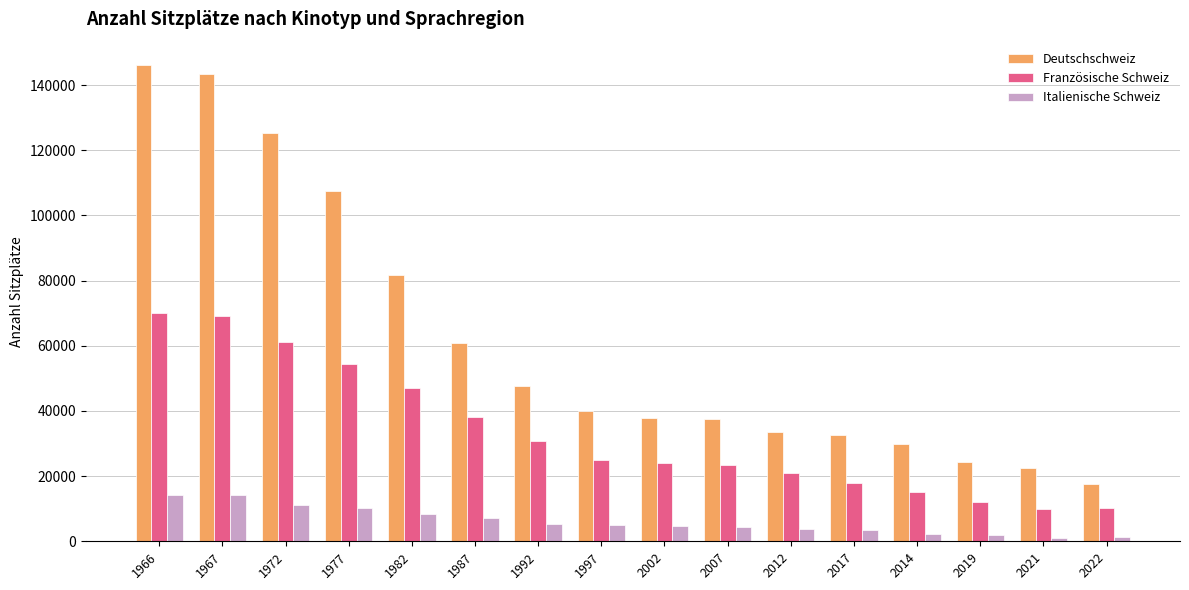

What is the minimum value for Französische Schweiz?

9883